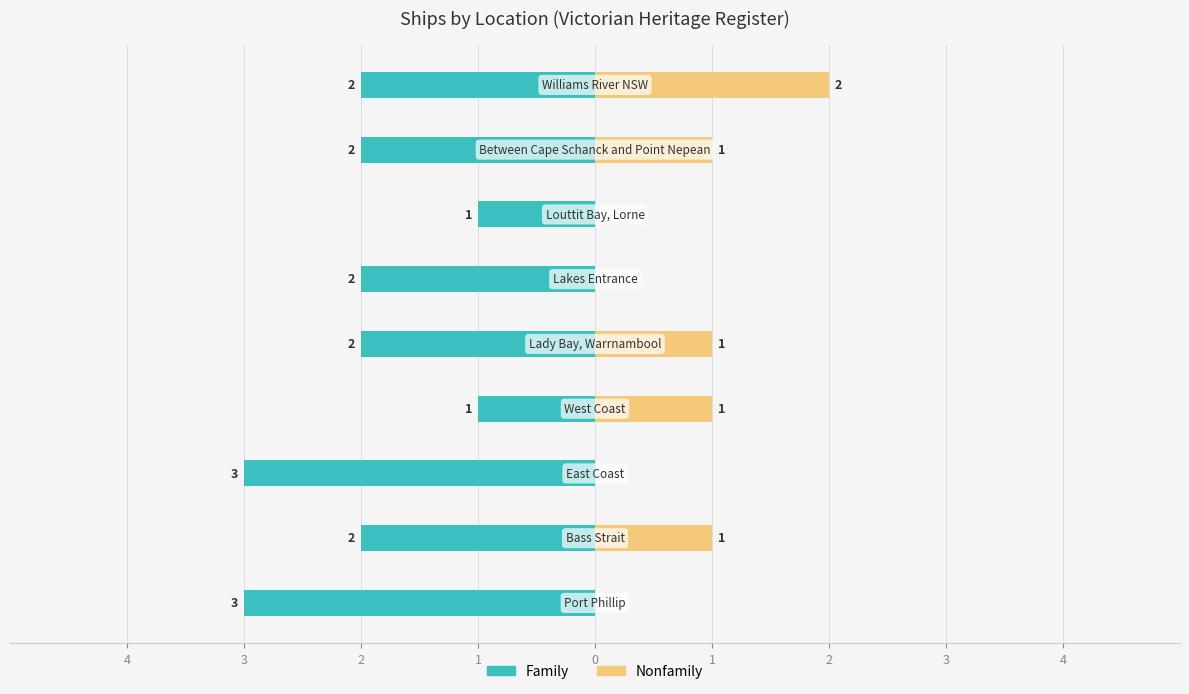

Reading right to left, transcribe all the data shown in this chart.

Family: 4=-2	3=-2	2=-1	1=-2	0=-2	1=-1	2=-3	3=-2	4=-3
Nonfamily: 4=2	3=1	2=0	1=0	0=1	1=1	2=0	3=1	4=0